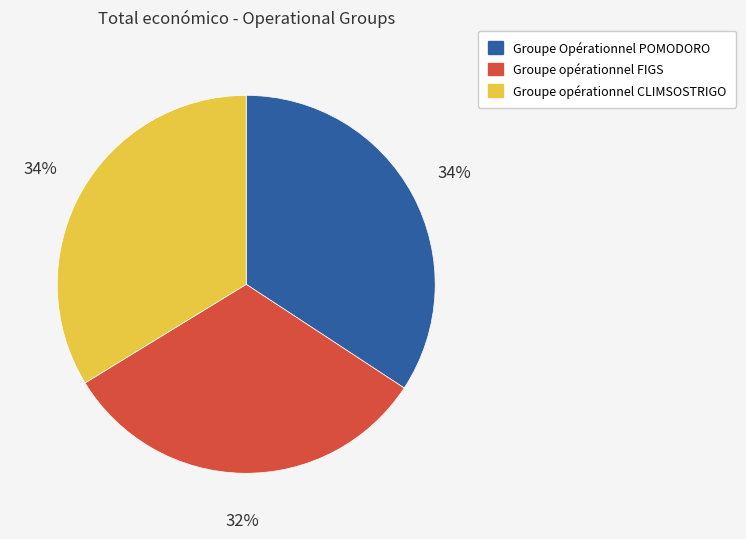

True or false: Groupe Opérationnel POMODORO accounts for 42% of the total.

False